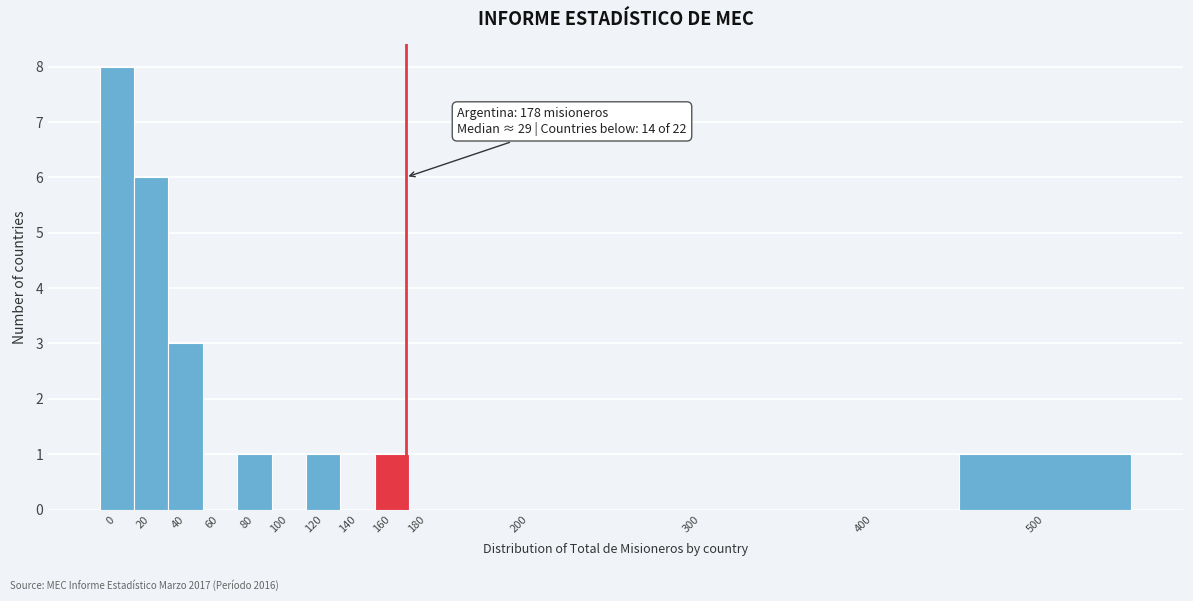

Reading right to left, what are all the values shown in this chart?

500=1	400=0	300=0	200=0	180=0	160=1	140=0	120=1	100=0	80=1	60=0	40=3	20=6	0=8